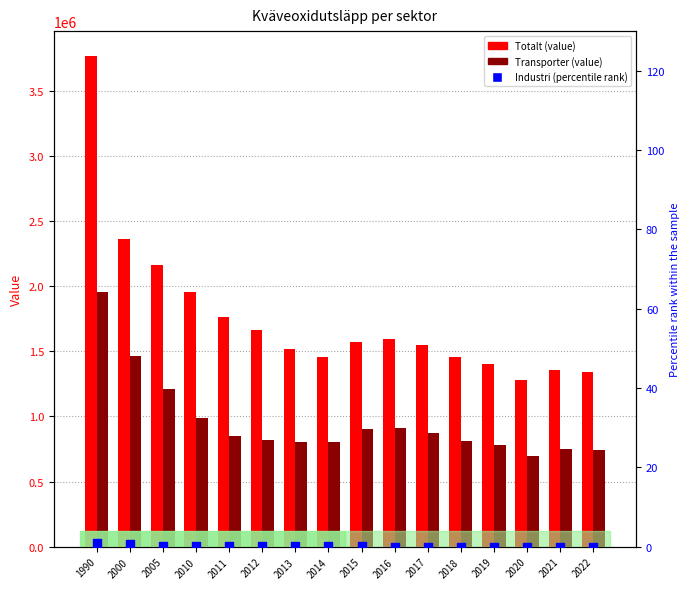

Which series has the largest Y range (max minus min)?

Totalt